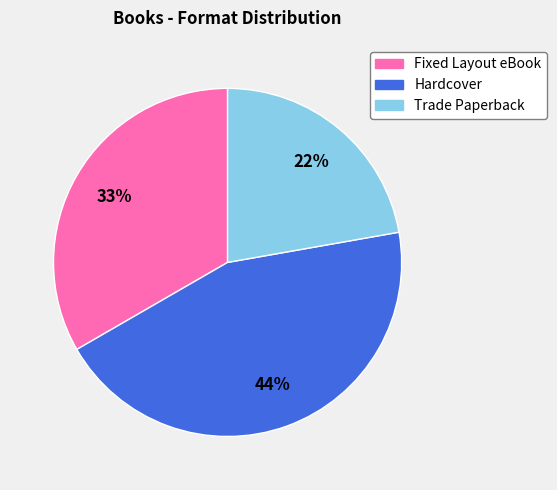

Is it true that Trade Paperback is 11% of the pie?

False